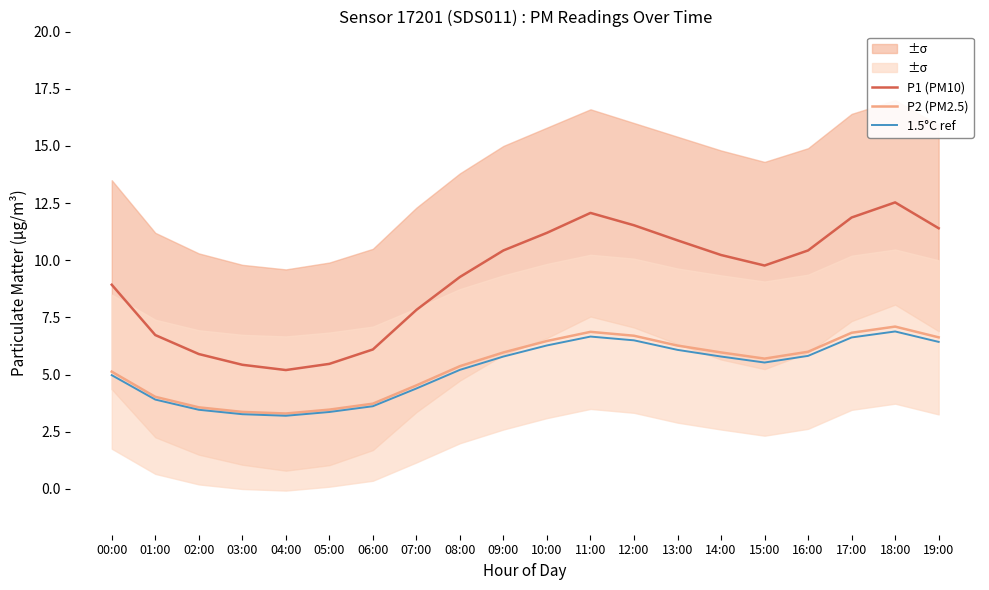

What is the difference between the highest and lowest values at 04:00?

2.0